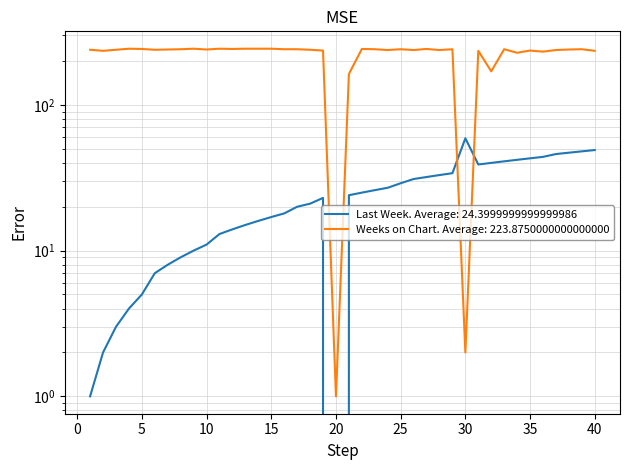

Is the value of Last Week at 1 greater than the value of Weeks on Chart at 40?

No